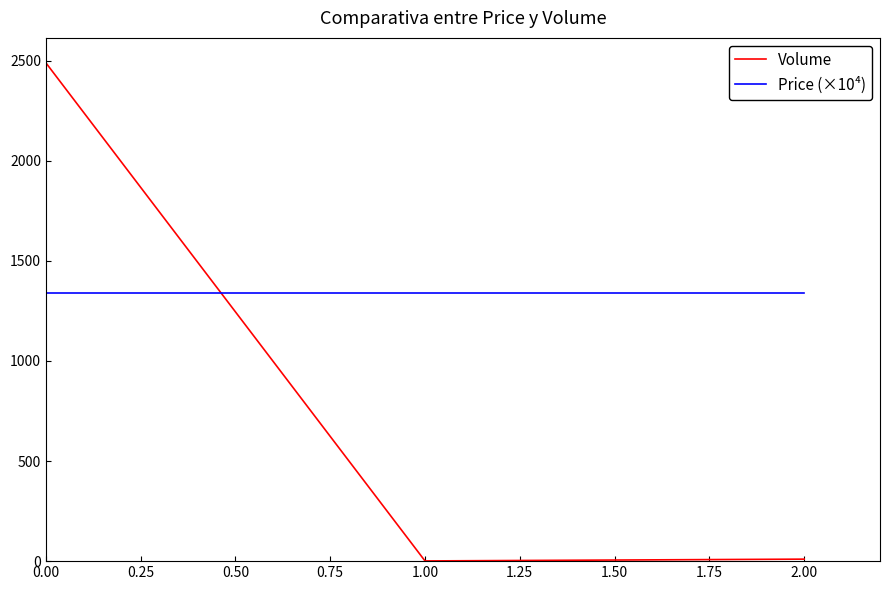

Is it true that Volume equals 608 at 0.00?

False